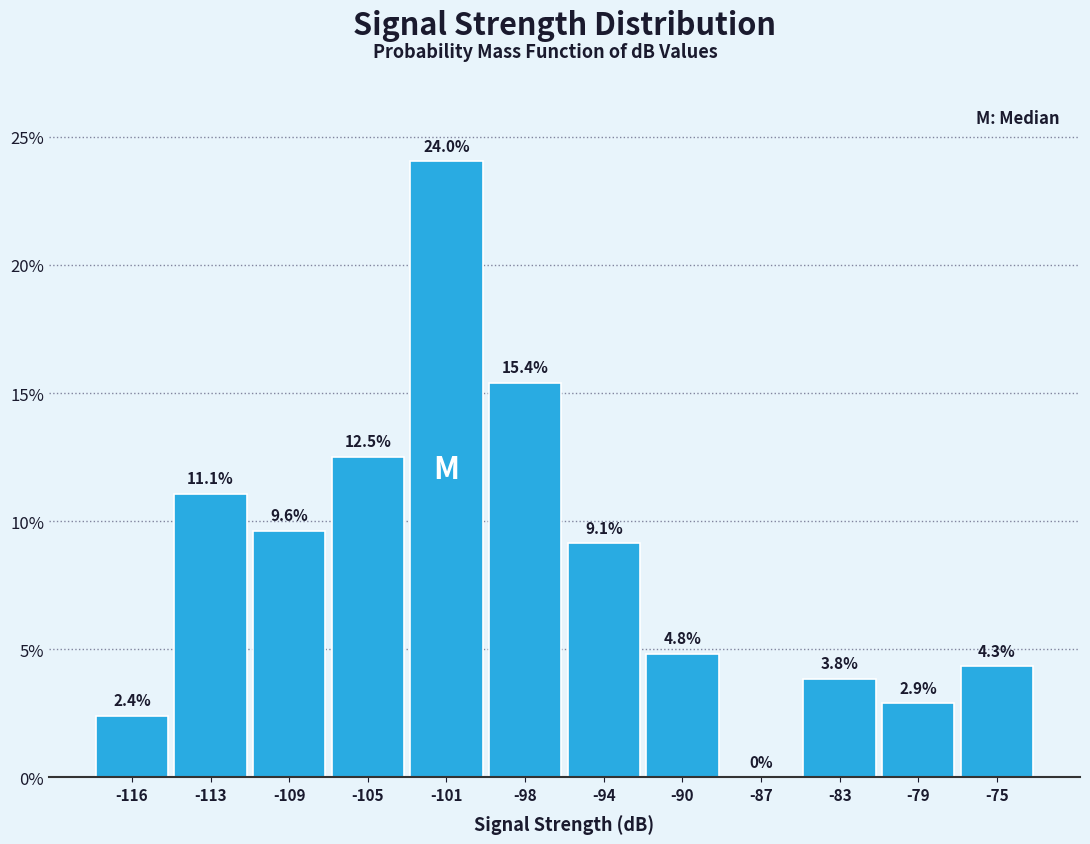

Reading left to right, extract all data points from this chart.

-116=2.4	-113=11.1	-109=9.6	-105=12.5	-101=24.0	-98=15.4	-94=9.1	-90=4.8	-87=0.0	-83=3.8	-79=2.9	-75=4.3